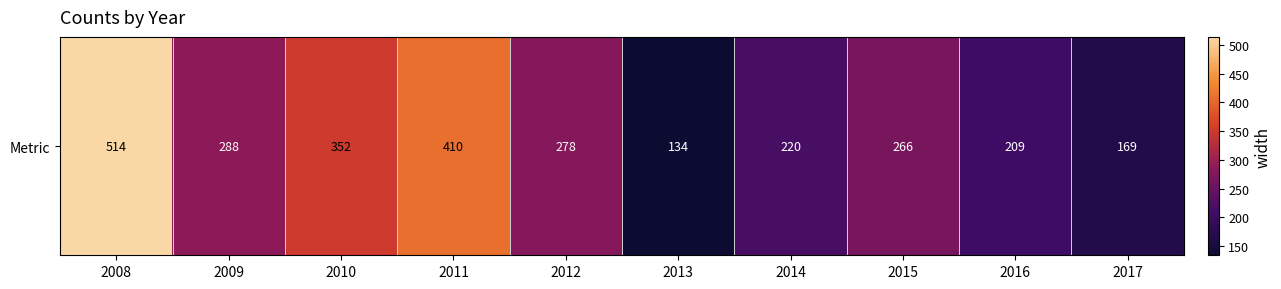

List the labels in order of value, smallest first.

2013, 2017, 2016, 2014, 2015, 2012, 2009, 2010, 2011, 2008